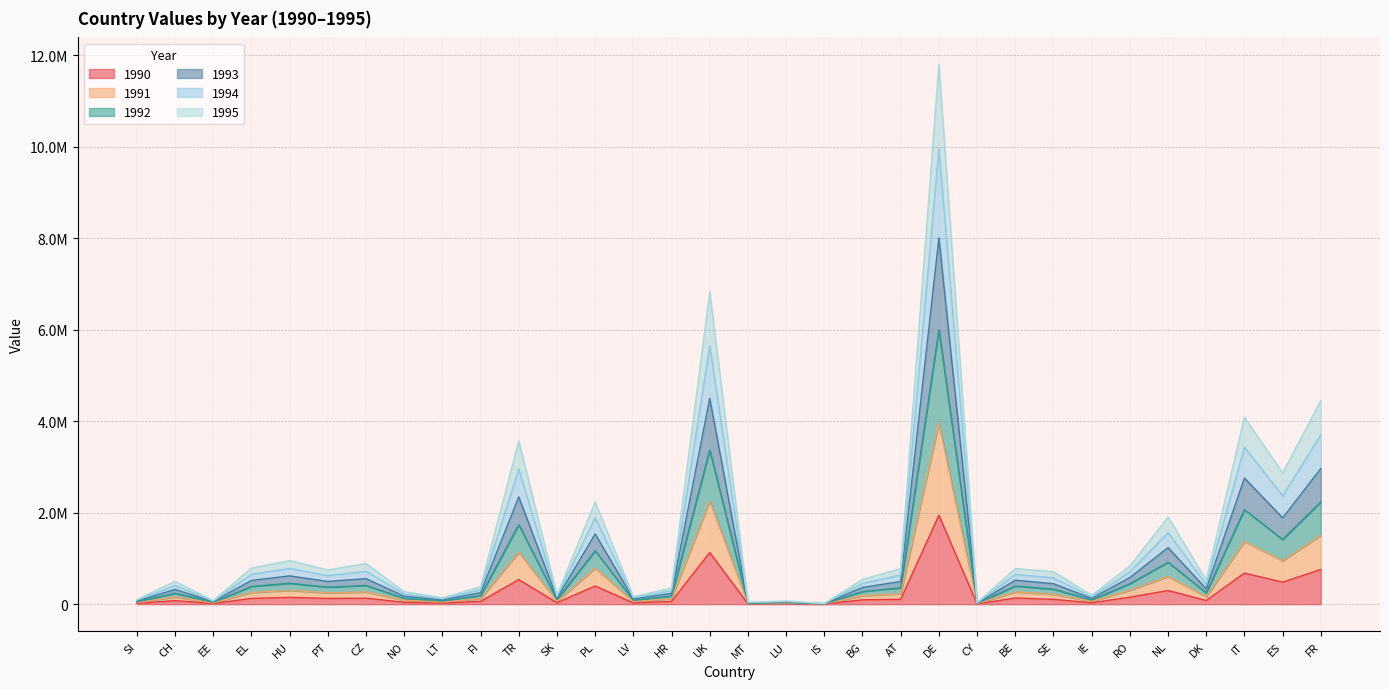

What are all the series names shown in the legend?

1990, 1991, 1992, 1993, 1994, 1995